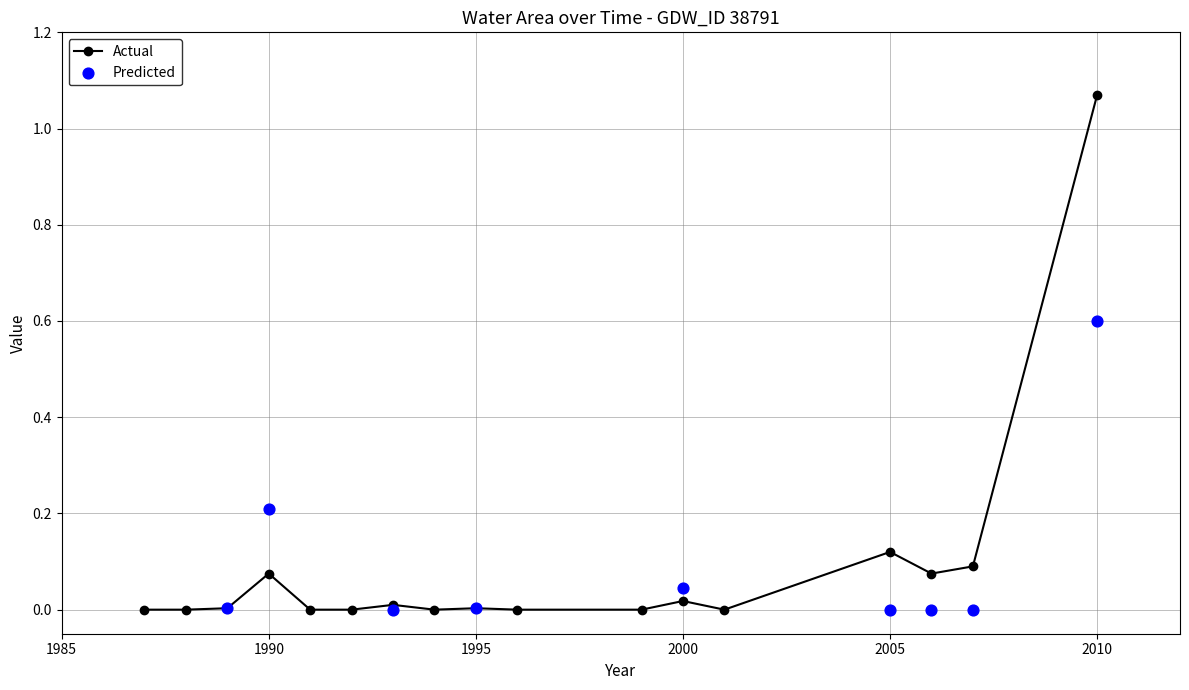

Which series contains the lowest Y value?

Actual